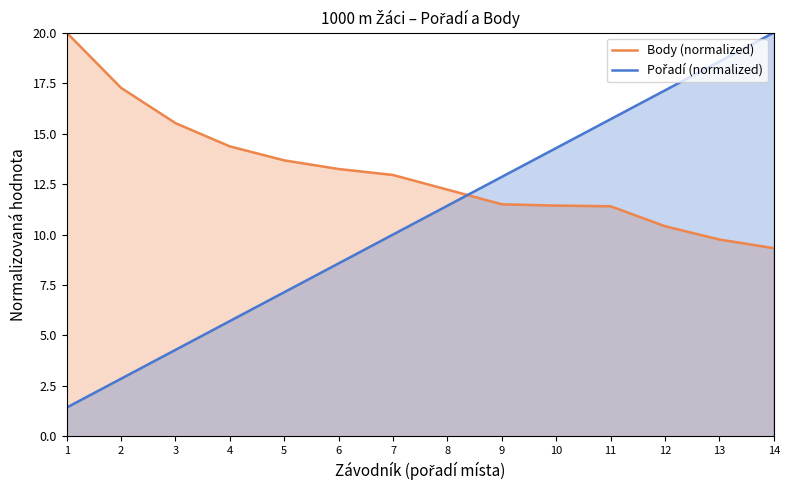

Which series has the widest spread of values?

Pořadí (normalized)